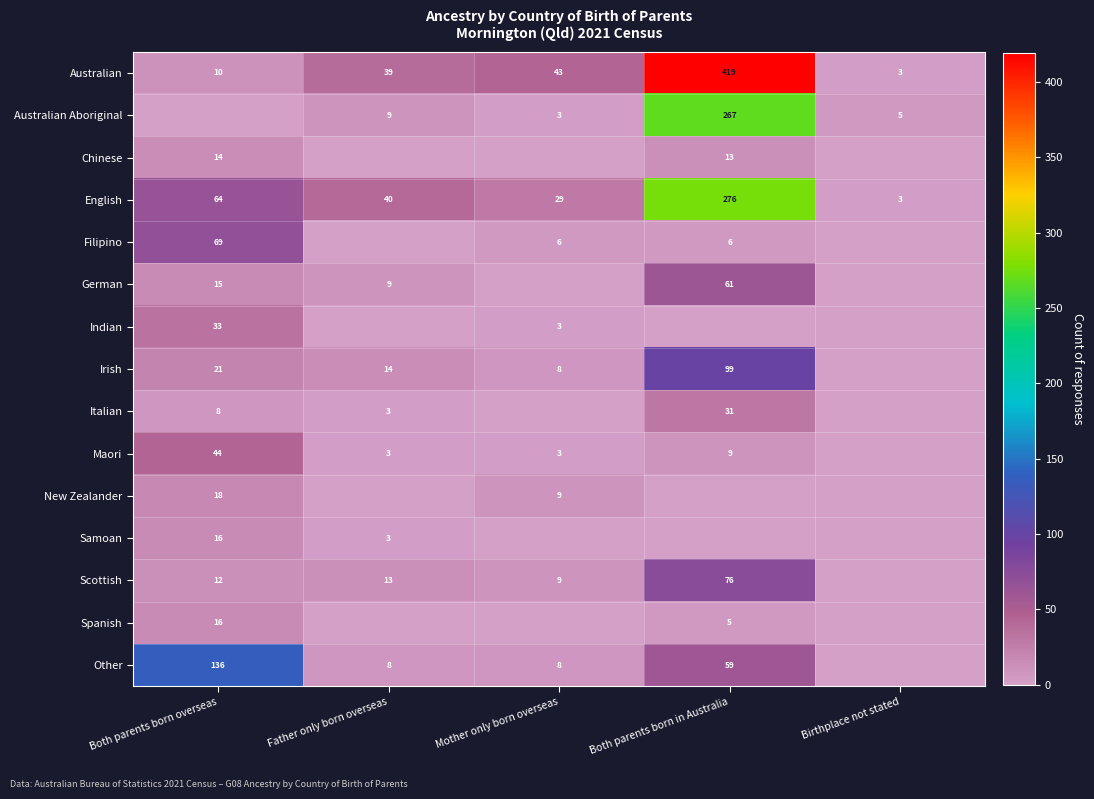

Where is Australian nearest to the value 211?

Mother only born overseas